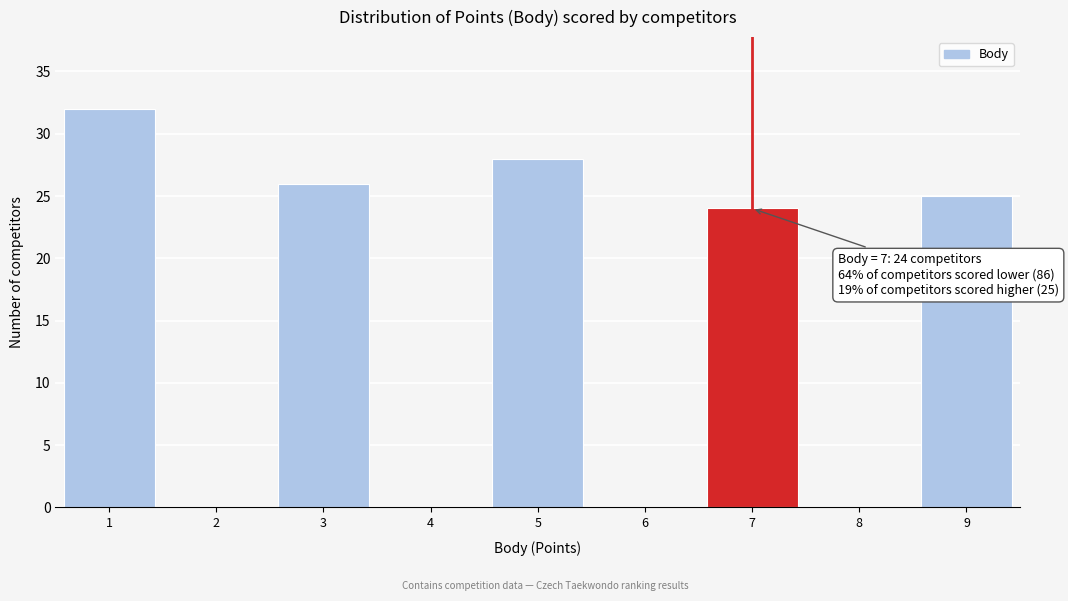

Over which range of the x-axis is the bar tallest?

0.5 to 1.5